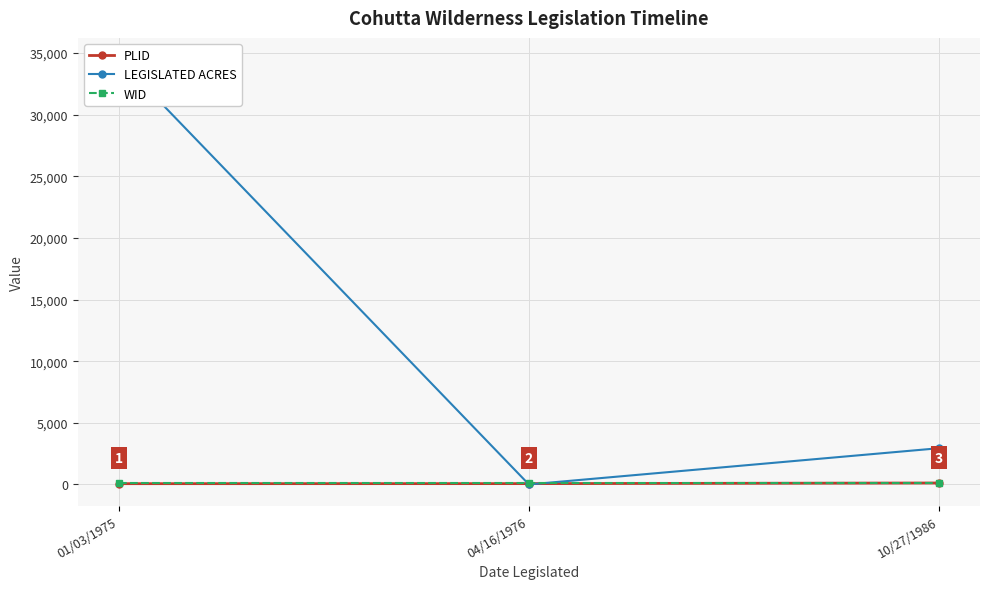

What is the total value across all series at 01/03/1975?

34693